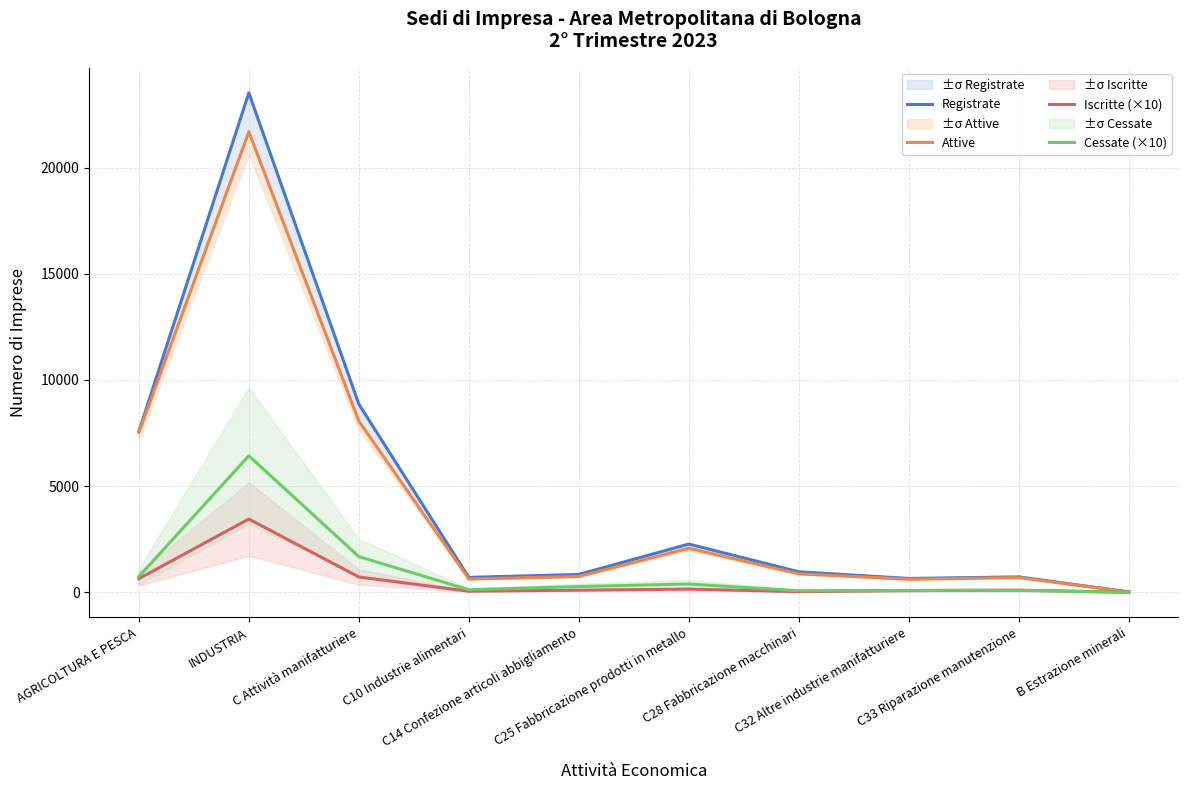

What is the label of the 9th point from the left?

C33 Riparazione manutenzione